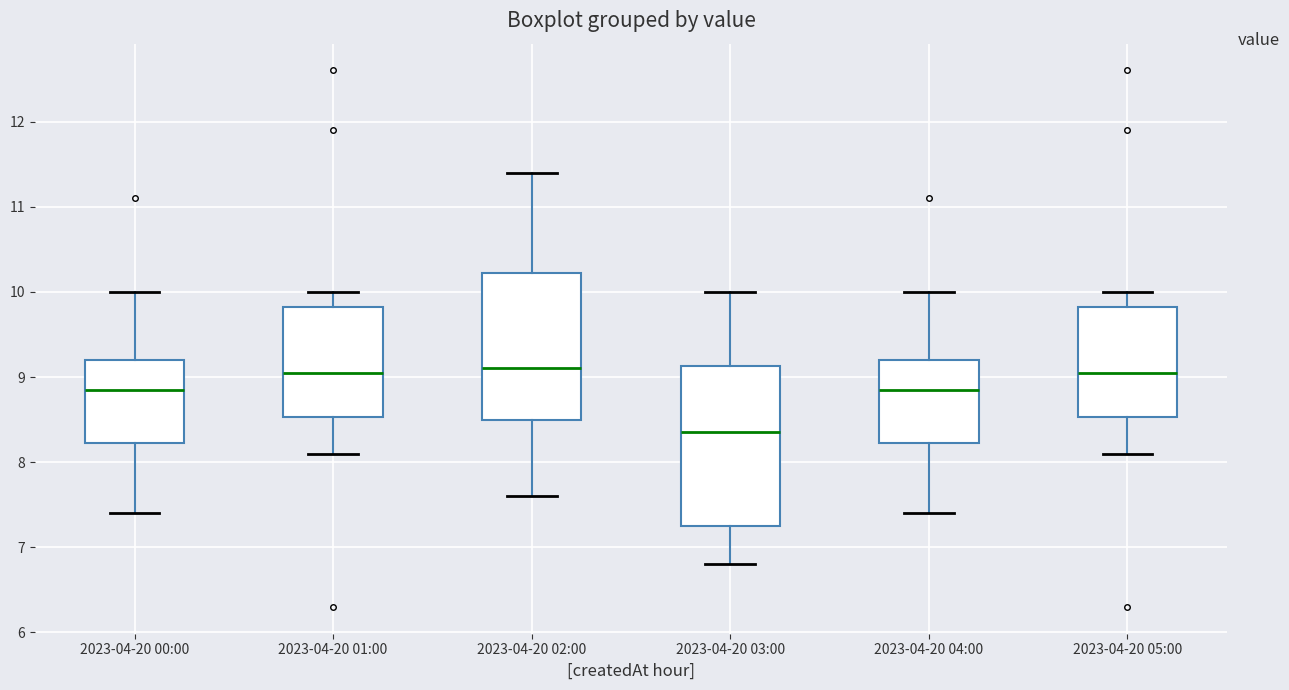

Comparing the boxes themselves (not the whiskers), which one is the tallest?

2023-04-20 03:00